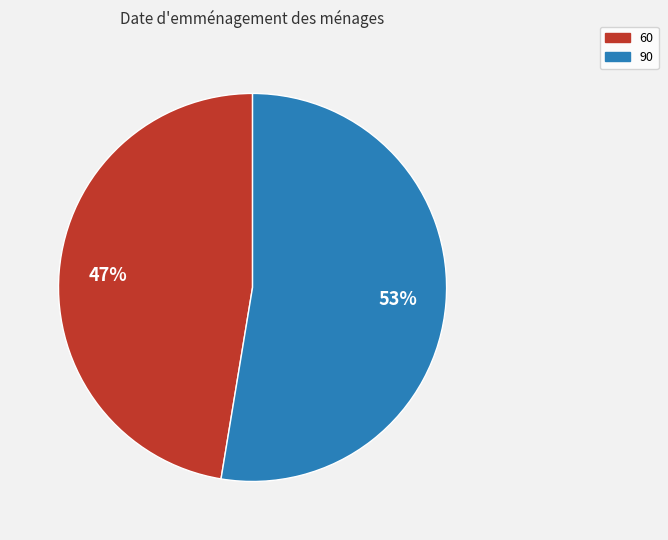

Which slice represents more than half of the pie?

90